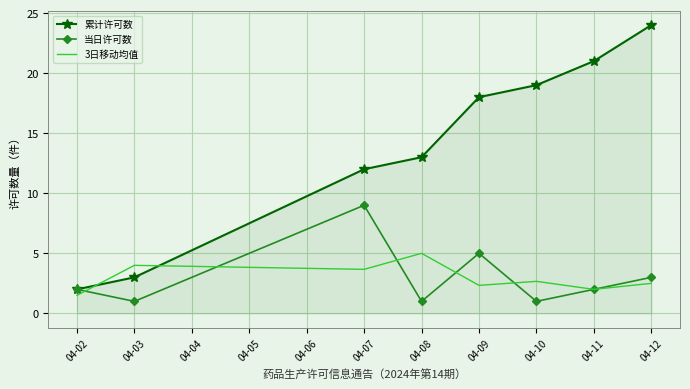

Is it true that 累计许可数 equals 25.3 at 04-09?

False